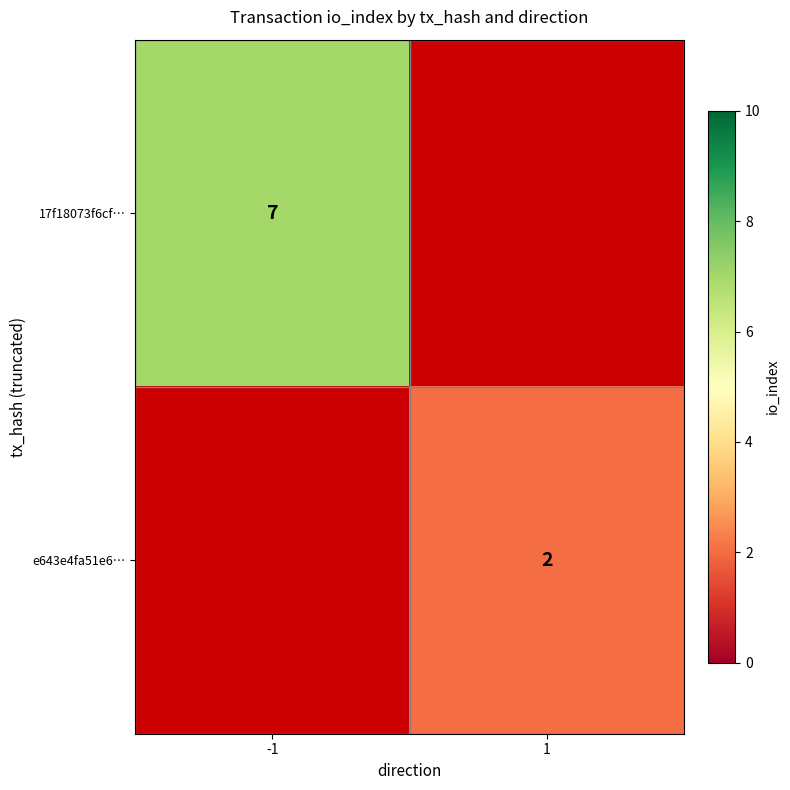

The 17f18073f6cf… series shows 7 at -1. True or false?

True